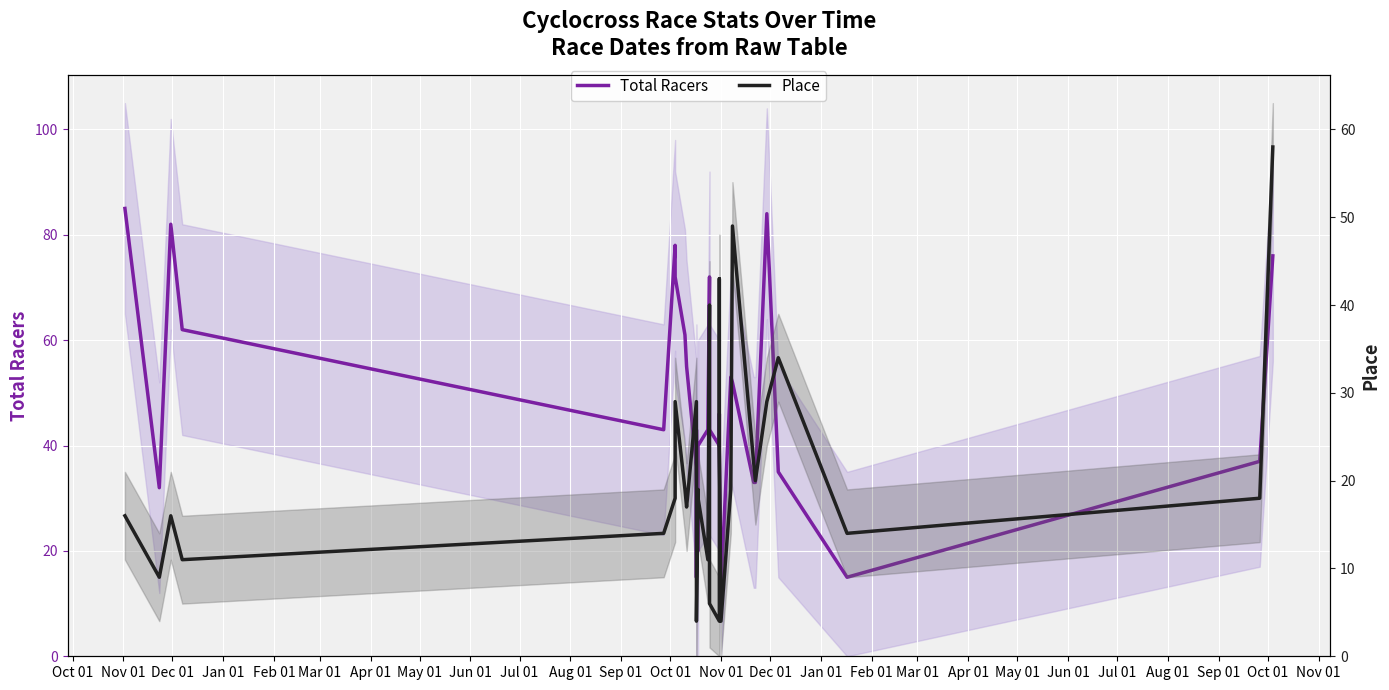

How many values in the Total Racers series are below 43?

13